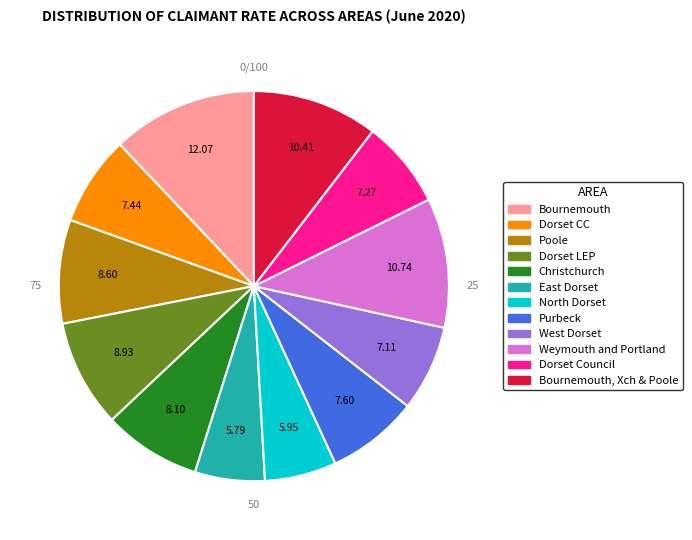

Is there a majority slice in this chart?

No